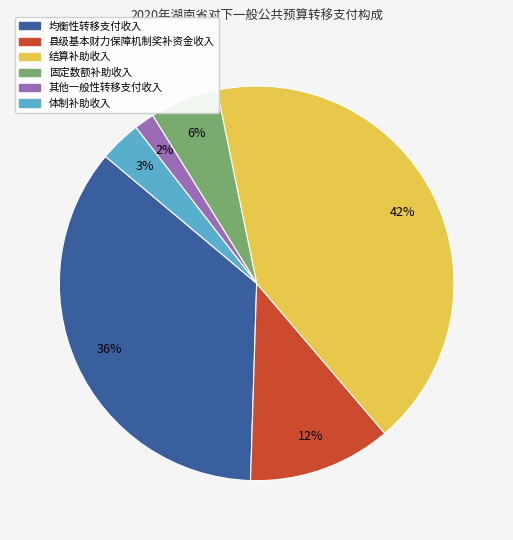

Count the number of slices in the pie.

6